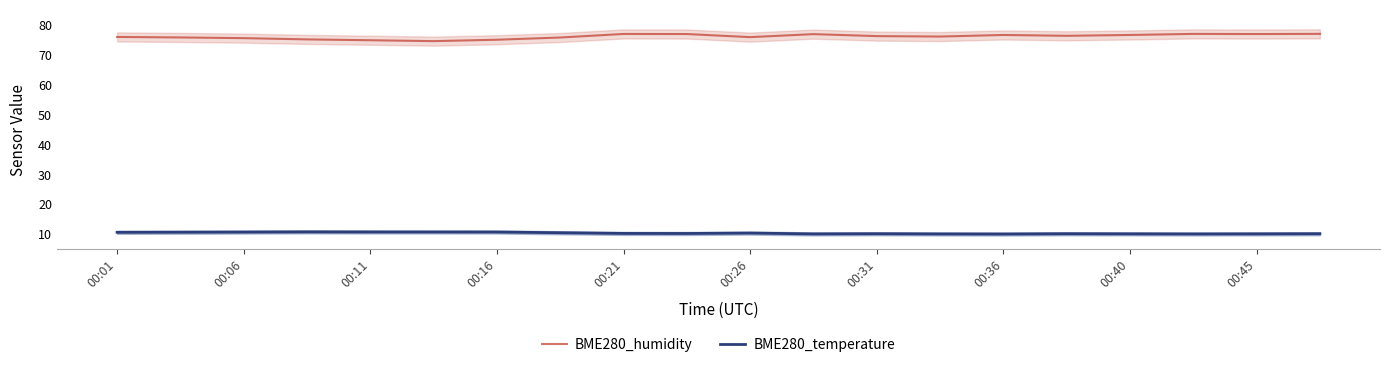

True or false: BME280_temperature and BME280_humidity intersect in this chart.

False